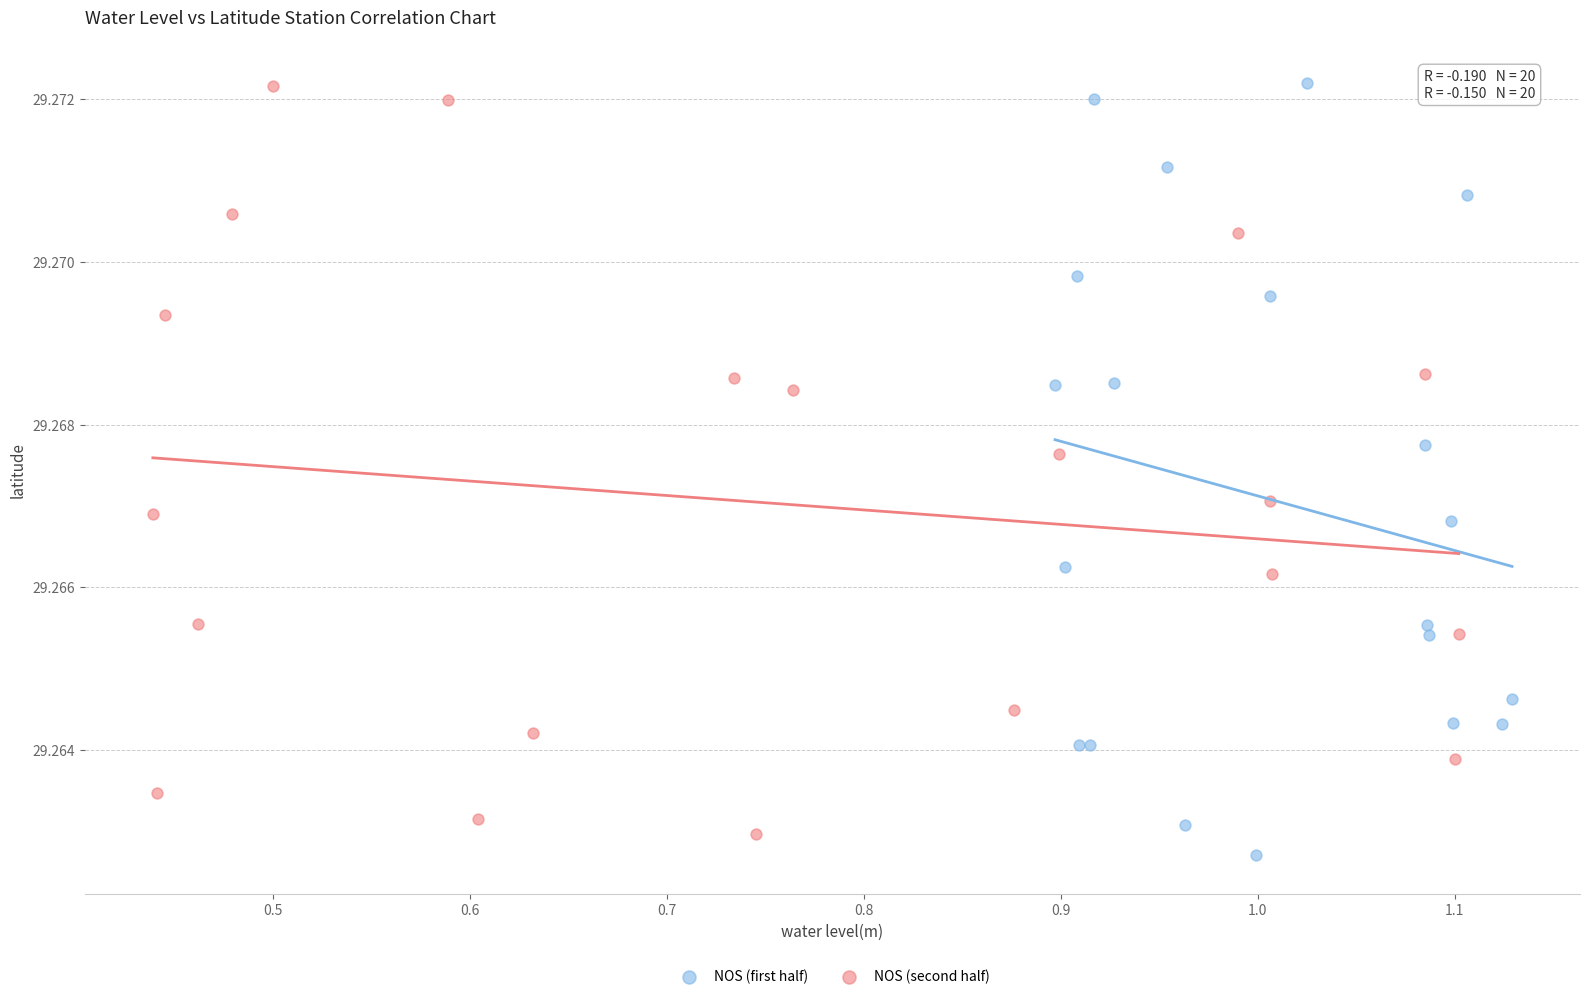

What are all the series names shown in the legend?

NOS (first half), NOS (second half)